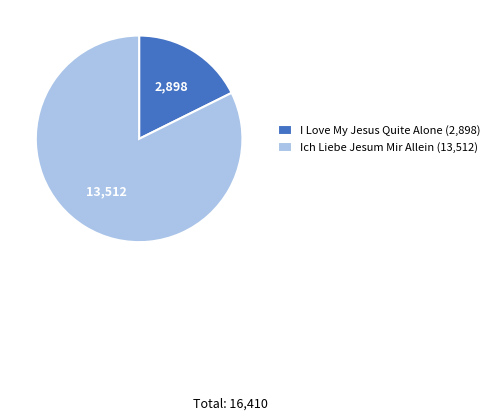

Is the sum of Ich Liebe Jesum Mir Allein and I Love My Jesus Quite Alone greater than half?

Yes